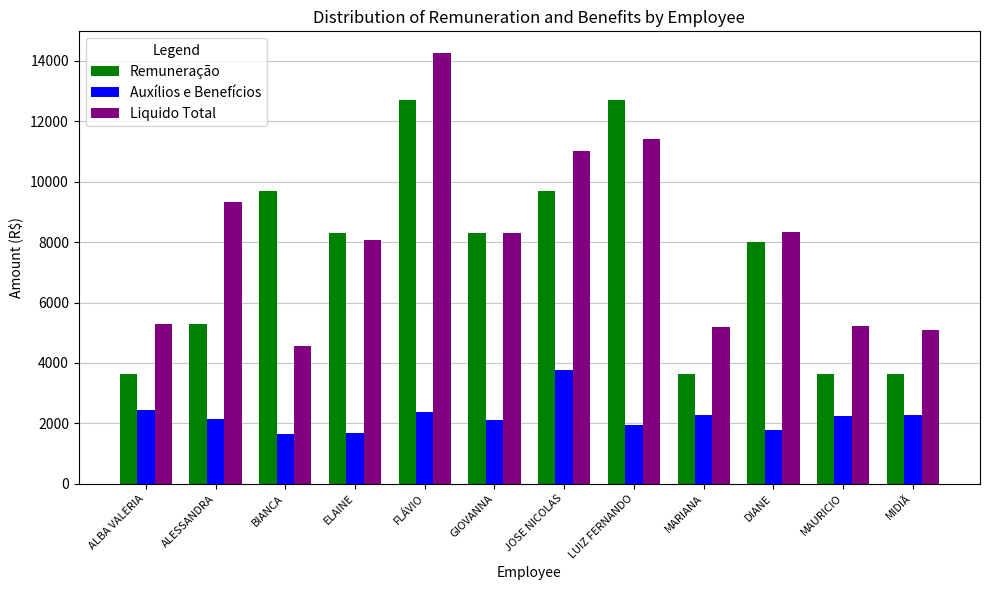

At which category is the sum across all series the highest?

FLÁVIO